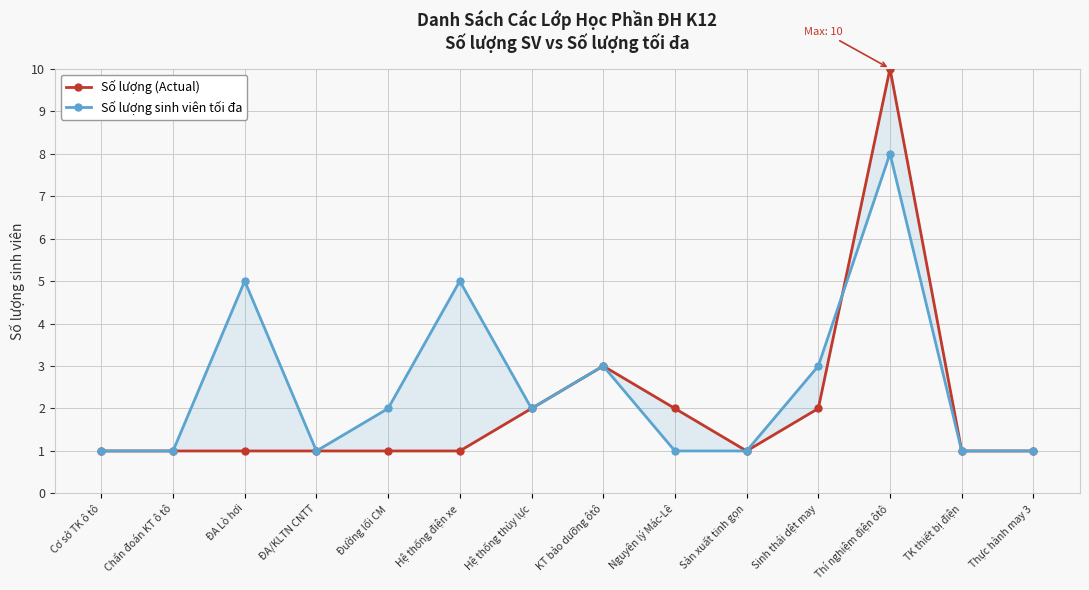

What value does the Số lượng (Actual) series have at Cơ sở TK ô tô?

1